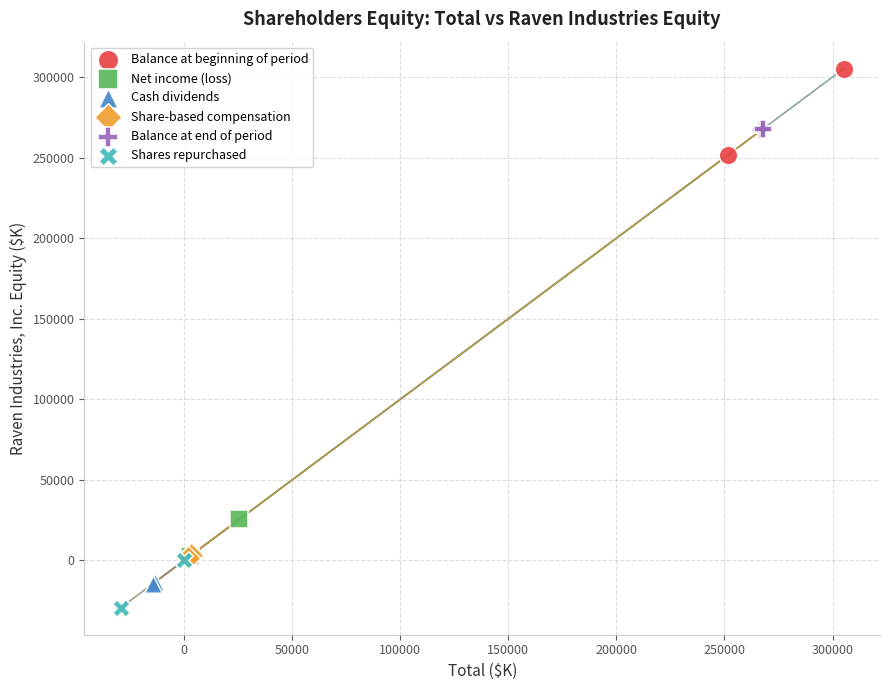

Which series has the largest Y range (max minus min)?

Balance at beginning of period